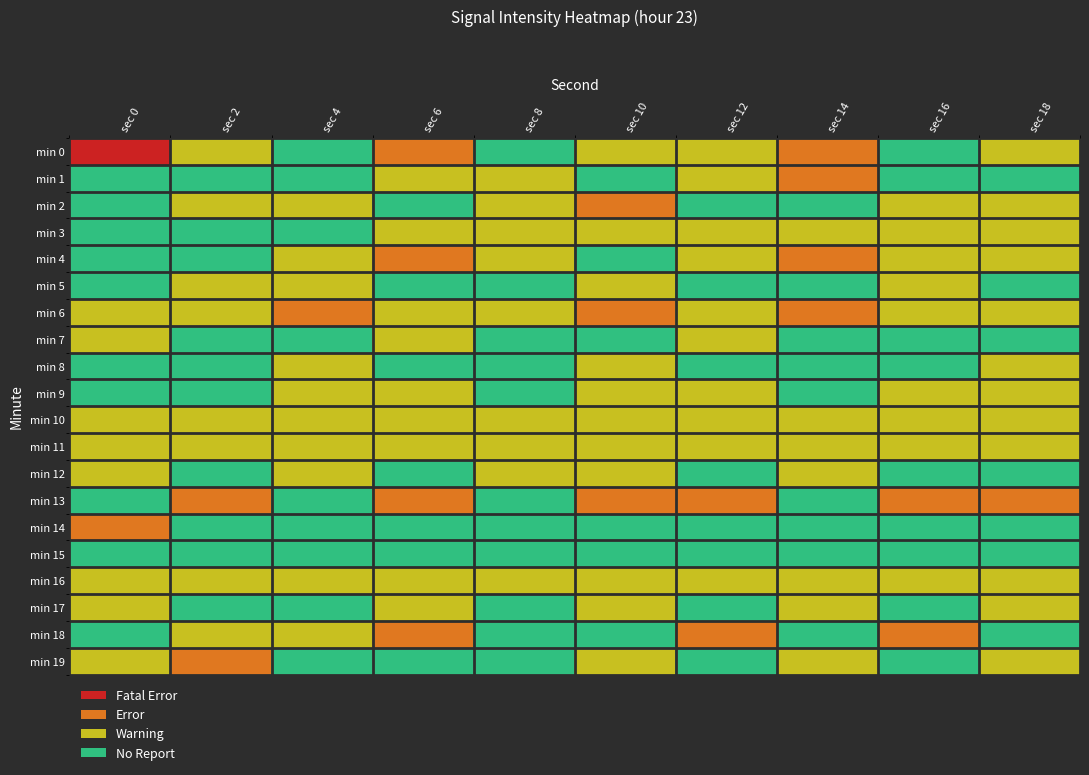

At which category is the sum across all series the highest?

sec 8